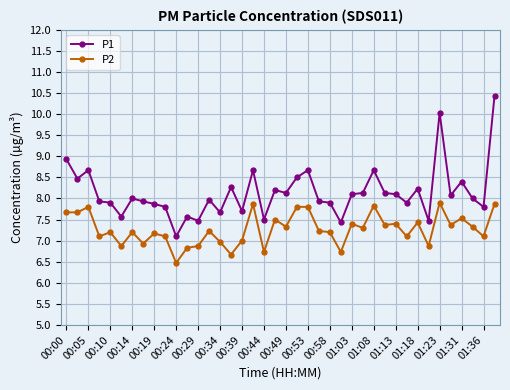

Reading right to left, transcribe all the data shown in this chart.

P1: 10.4	7.8	8.0	8.4	8.1	10.0	7.5	8.2	7.9	8.1	8.1	8.7	8.1	8.1	7.4	7.9	7.9	8.7	8.5	8.1	8.2	7.5	8.7	7.7	8.3	7.7	8.0	7.5	7.6	7.1	7.8	7.9	7.9	8.0	7.6	7.9	7.9	8.7	8.5	8.9
P2: 7.9	7.1	7.3	7.5	7.4	7.9	6.9	7.4	7.1	7.4	7.4	7.8	7.3	7.4	6.7	7.2	7.2	7.8	7.8	7.3	7.5	6.7	7.9	7.0	6.7	7.0	7.2	6.9	6.8	6.5	7.1	7.2	6.9	7.2	6.9	7.2	7.1	7.8	7.7	7.7